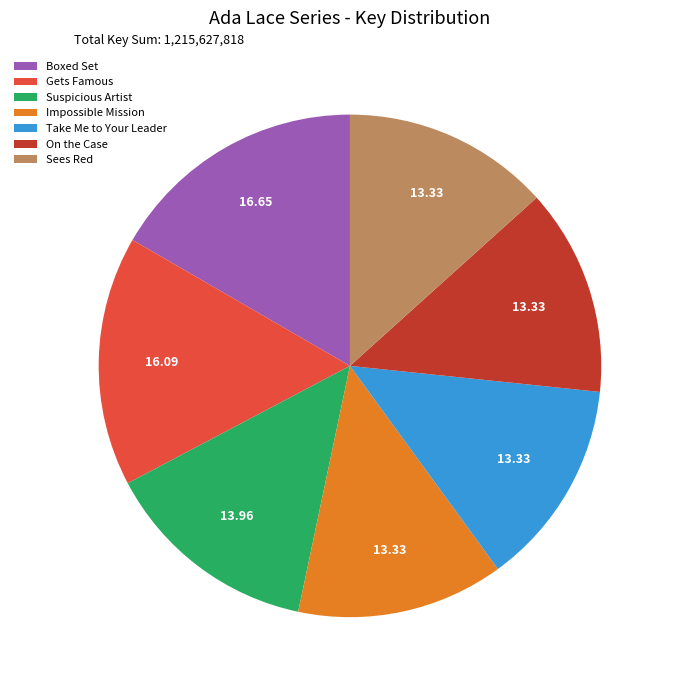

Is there any slice that represents more than half of the pie?

No